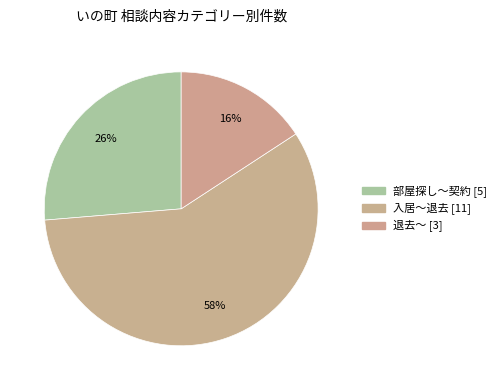

To the nearest percent, what is the difference between the 部屋探し～契約 and 入居～退去 slice percentages?

32%